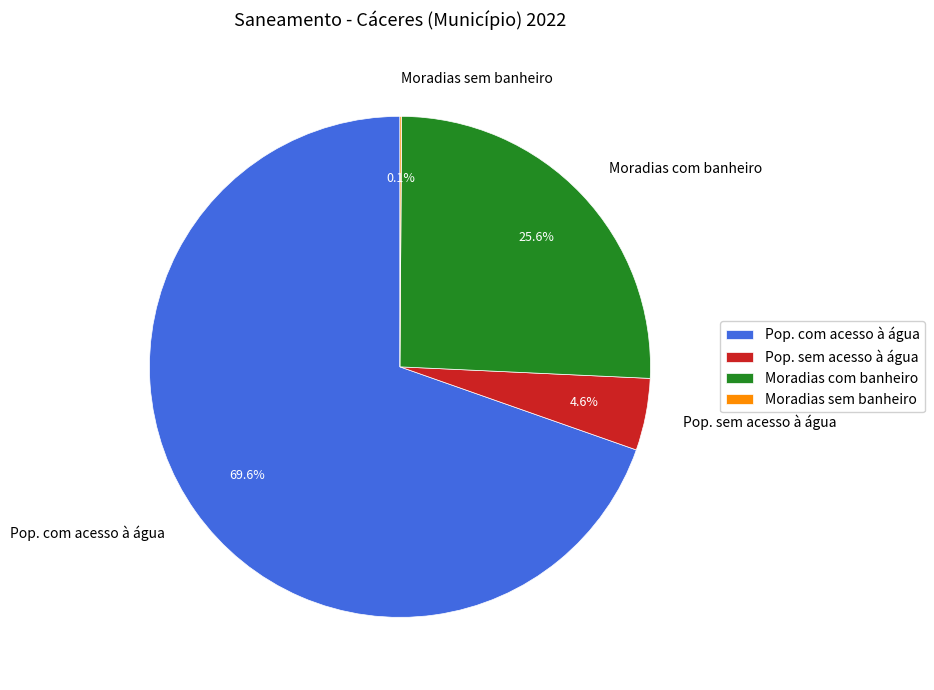

To the nearest percent, what is the average slice percentage?

25%